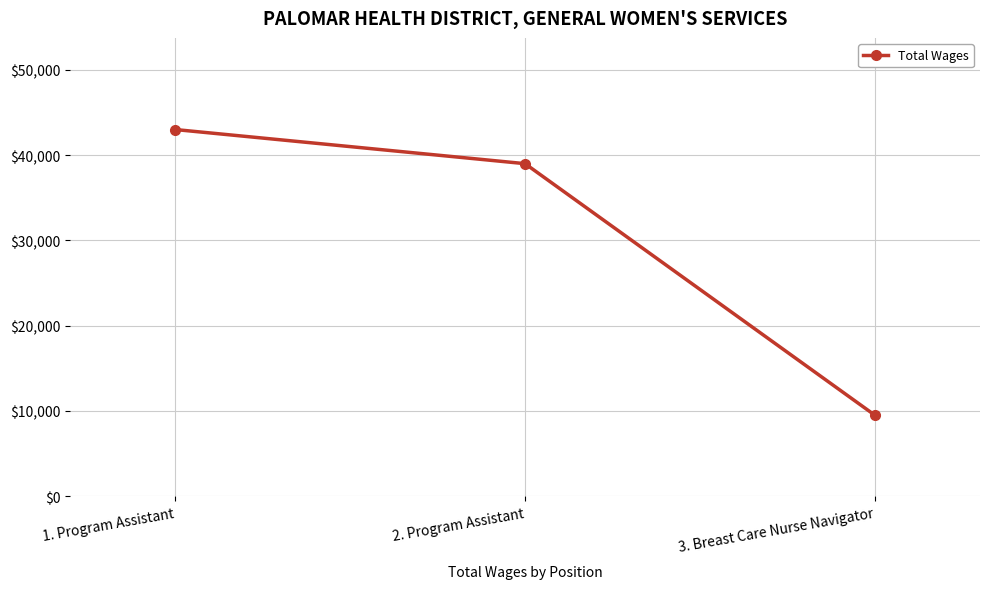

Count the number of data series in this chart.

1